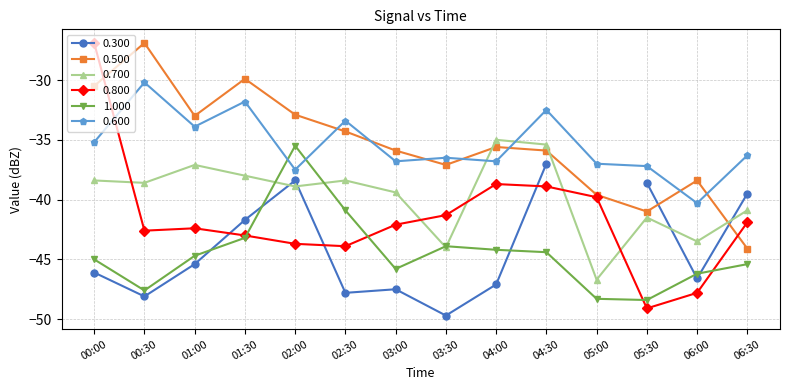

Where is 0.700 nearest to the value -40?

03:00